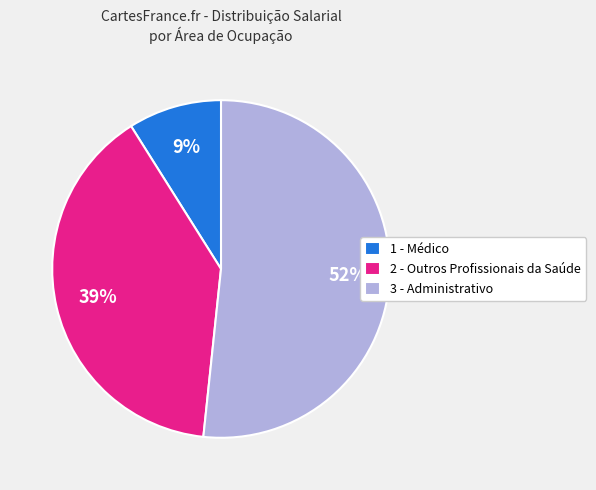

Is there any slice that represents more than half of the pie?

Yes